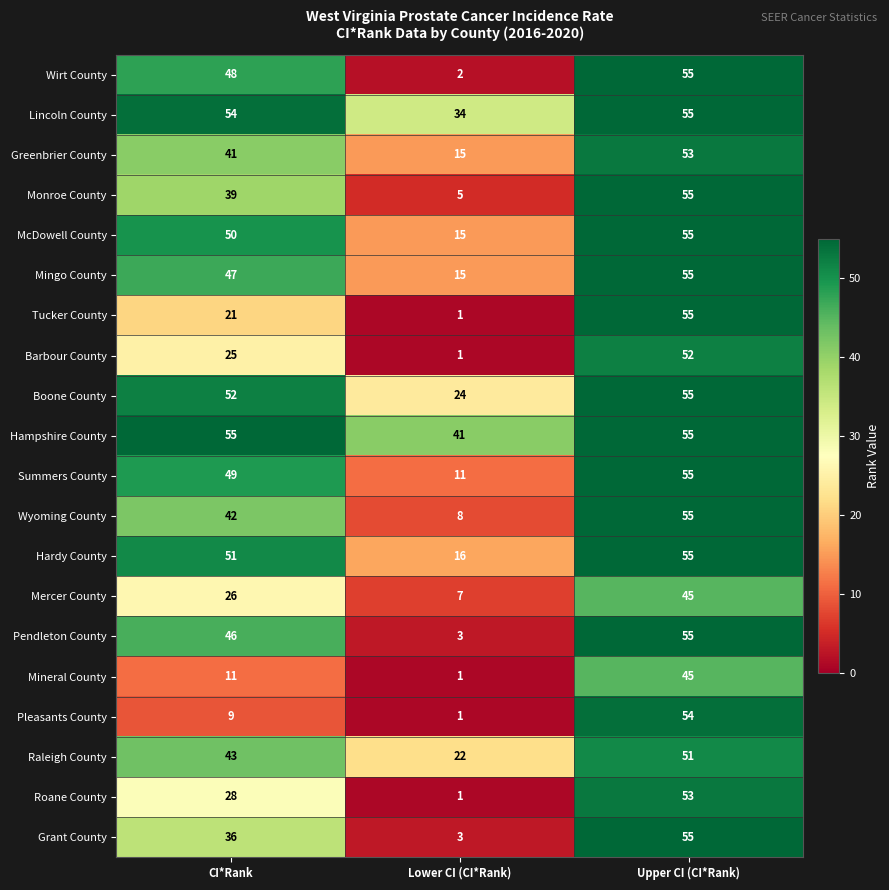

How many distinct data groups are displayed?

20